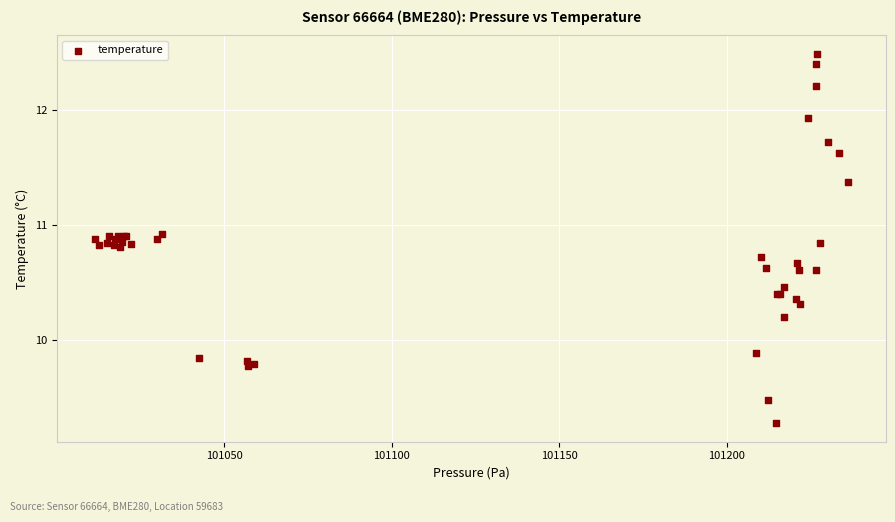

What Y value in the scatter plot is closest to 10?

9.9